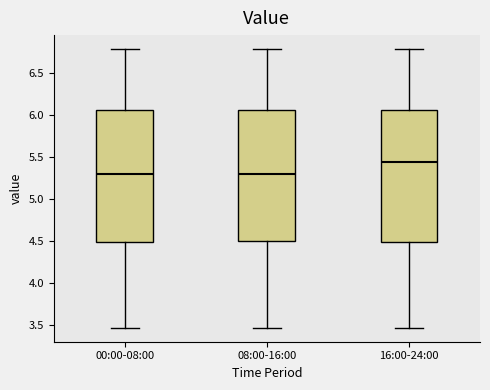

Reading left to right, read every box against the y-axis: the position of its median line, the range the box covers, and the ends of its whiskers. The values are not printed on the chart, so give them approximately, as read against the axis.

00:00-08:00: median 5.30, box 4.50 to 6.05, whiskers 3.45 to 6.80
08:00-16:00: median 5.30, box 4.50 to 6.05, whiskers 3.45 to 6.80
16:00-24:00: median 5.45, box 4.50 to 6.05, whiskers 3.45 to 6.80